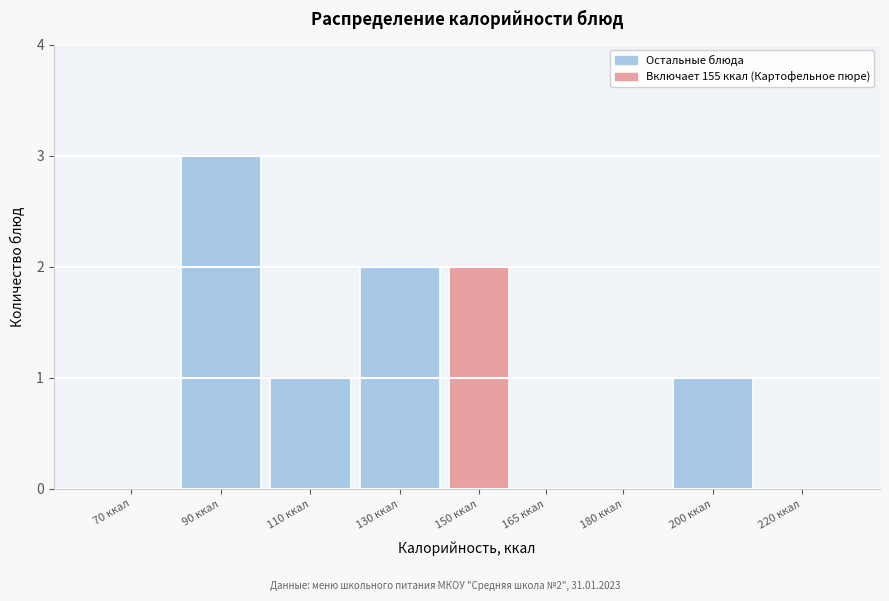

Reading left to right, list all the values displayed in this chart.

70 ккал=0	90 ккал=3	110 ккал=1	130 ккал=2	150 ккал=2	165 ккал=0	180 ккал=0	200 ккал=1	220 ккал=0